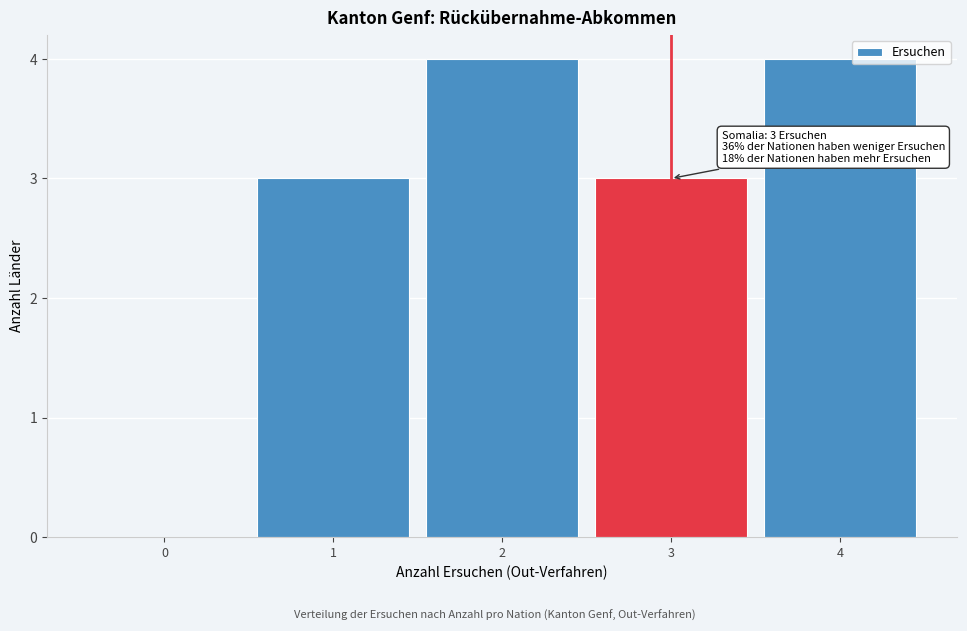

Reading left to right, what are all the values shown in this chart?

0=0	1=3	2=4	3=3	4=4